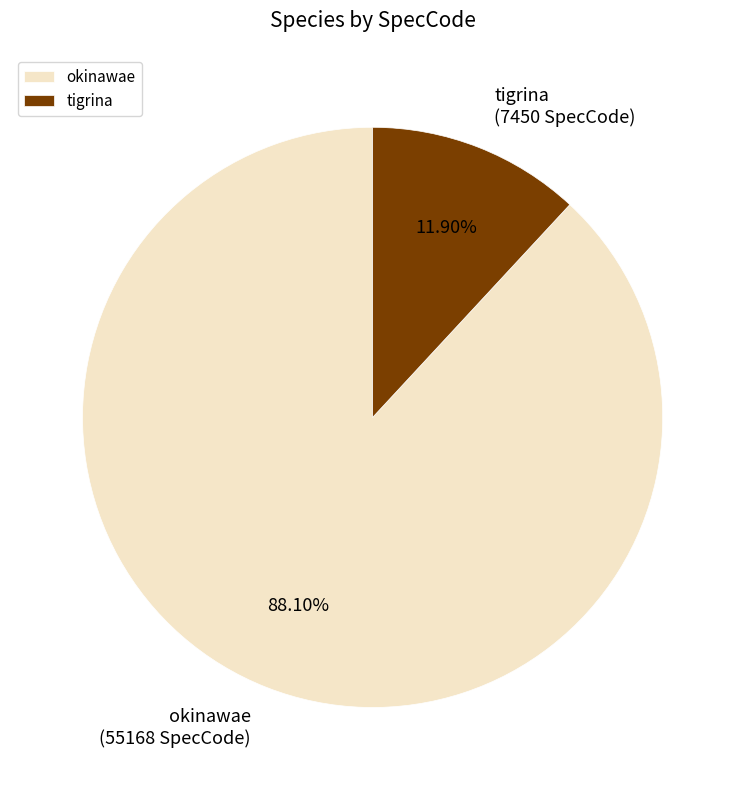

Between okinawae and tigrina, which is larger?

okinawae